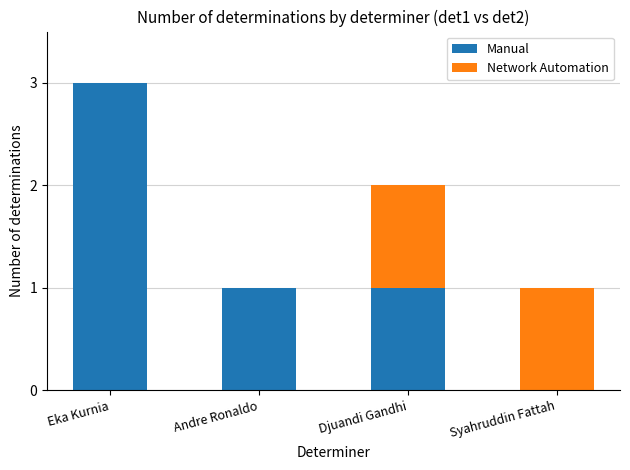

What value does the Manual series have at Eka Kurnia?

3